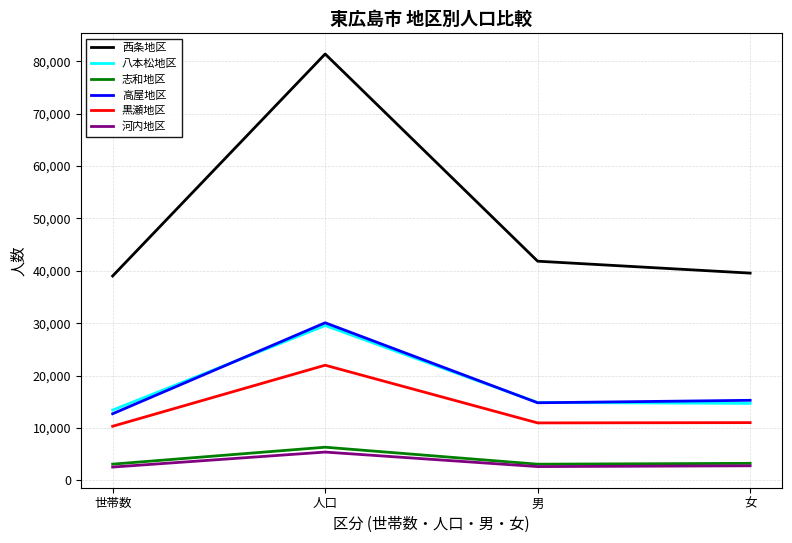

Read the 黒瀬地区 value at 人口.

21973